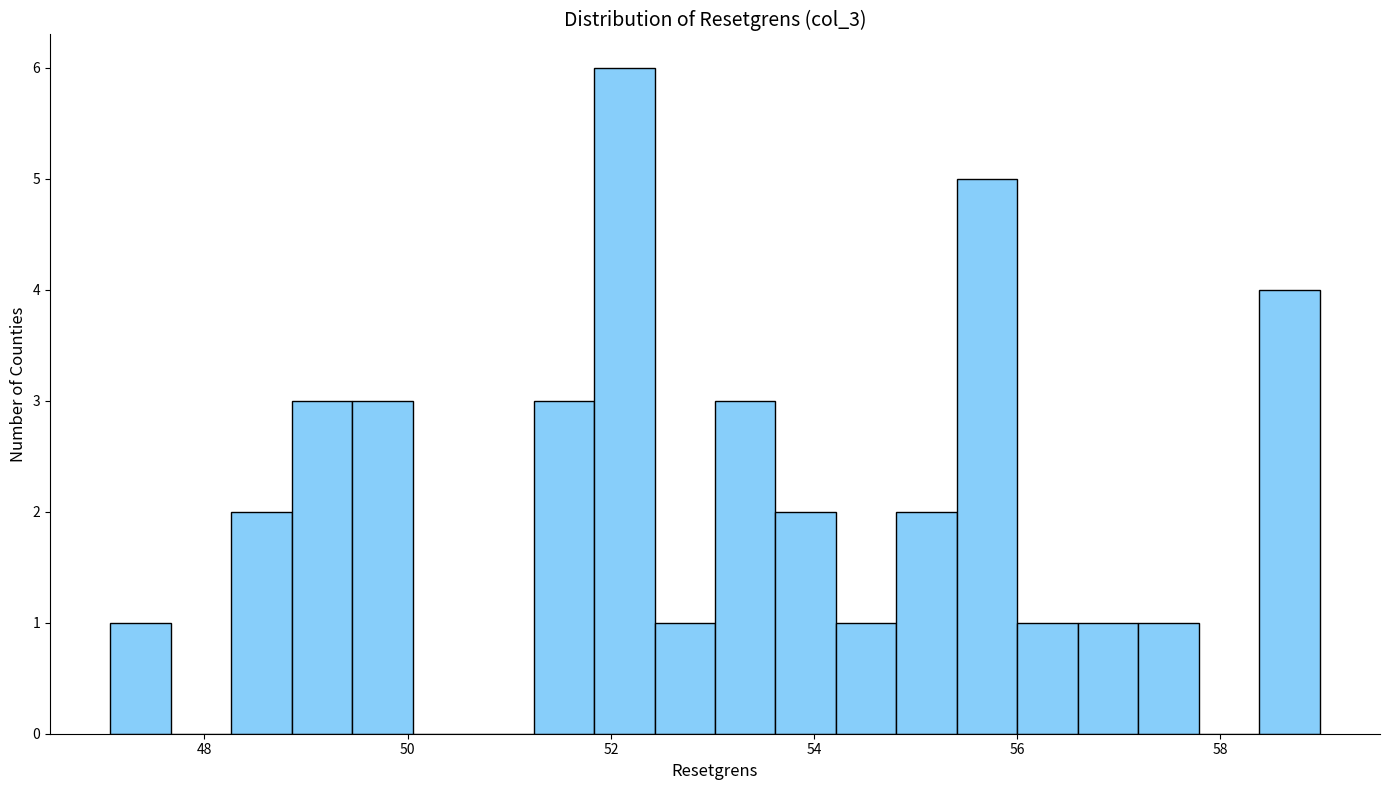

Around what value on the x-axis is the tallest bar? Give the approximate position of its centre, as read against the axis.

52.2